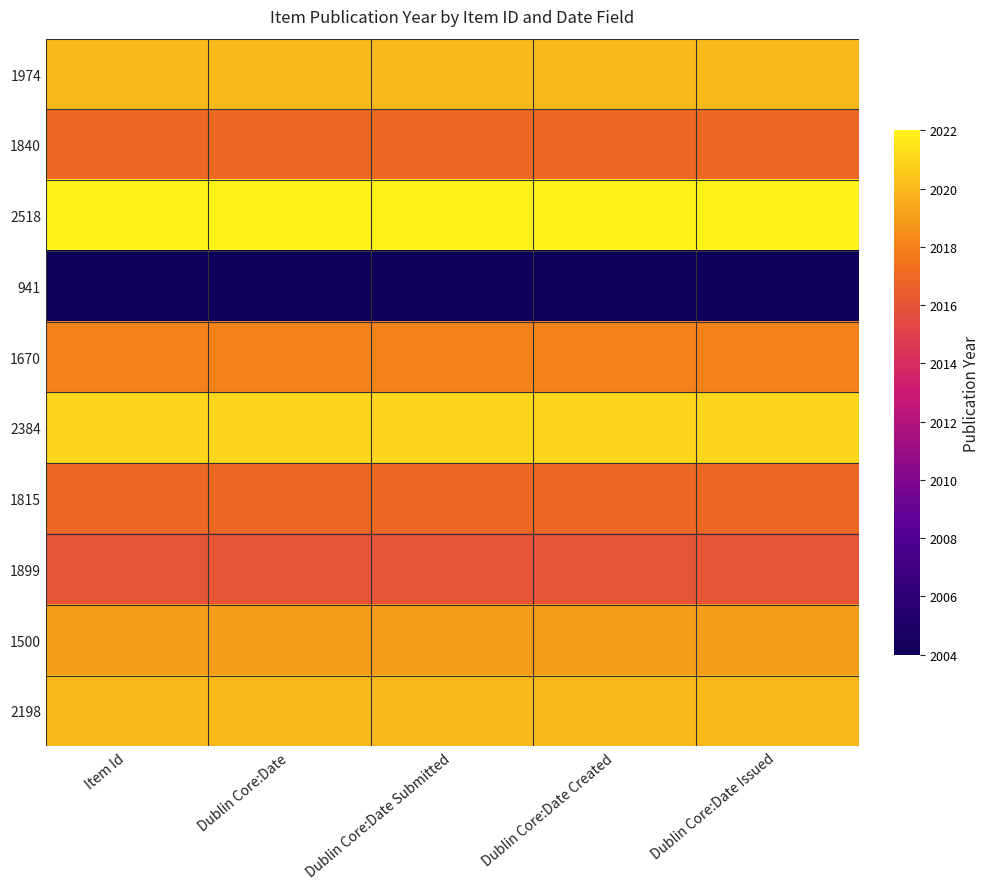

At how many categories does at least one series exceed 2010?

5